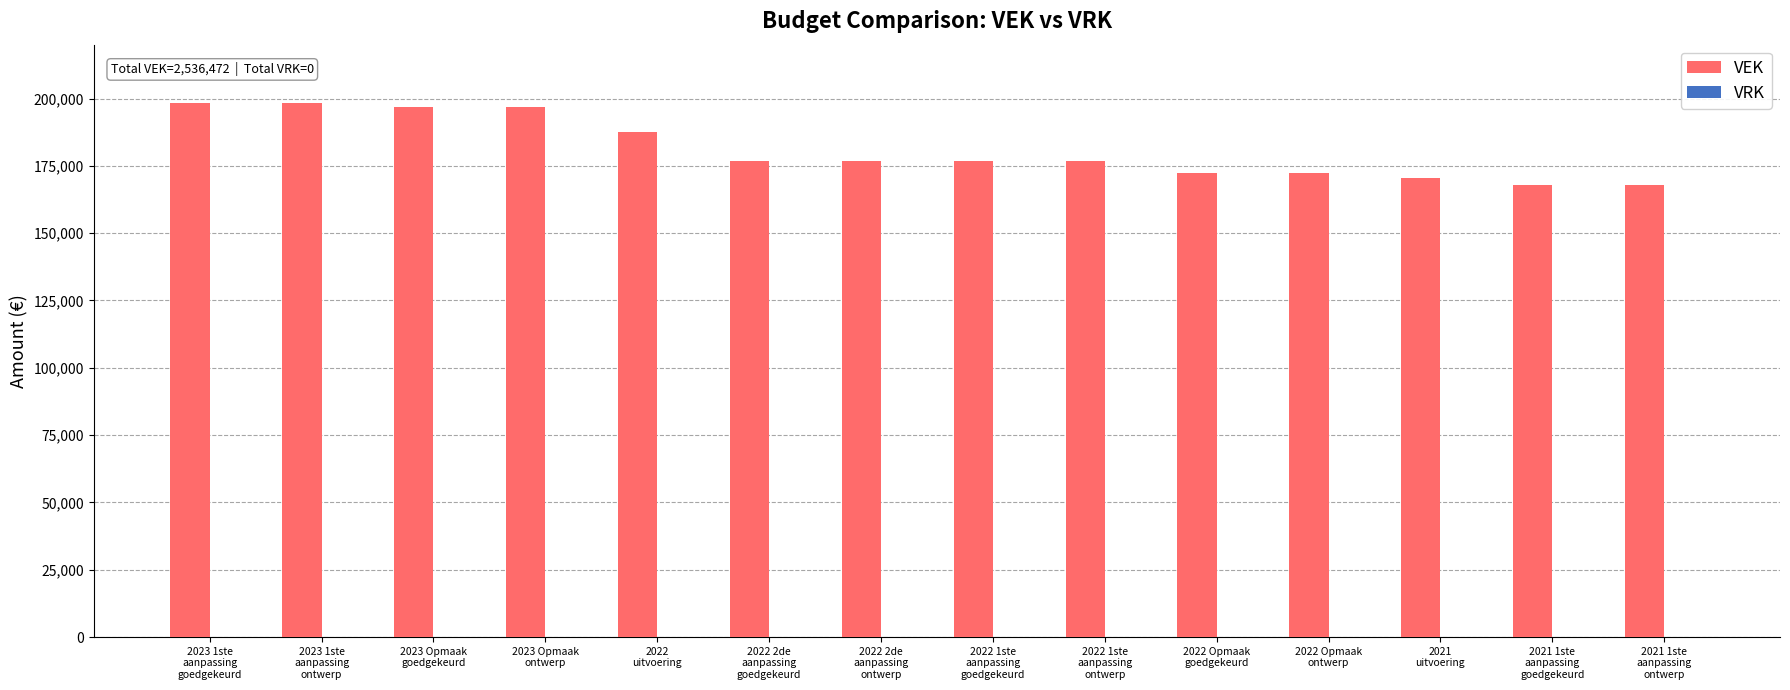

Reading left to right, what are all the values shown in this chart?

198277	198277	196781	196781	187654	176864	176864	176864	176864	172445	172445	170320	168018	168018